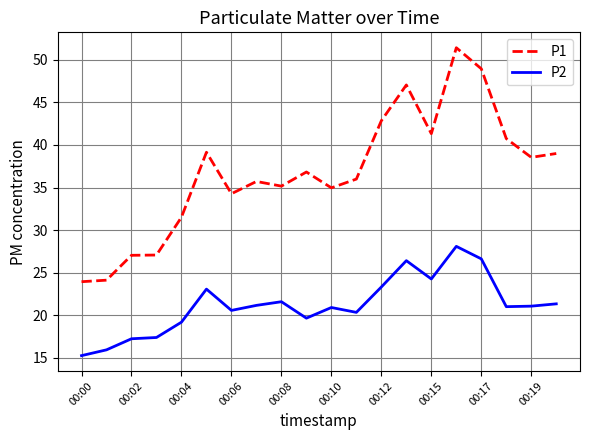

Which series has the largest total across all categories?

P1